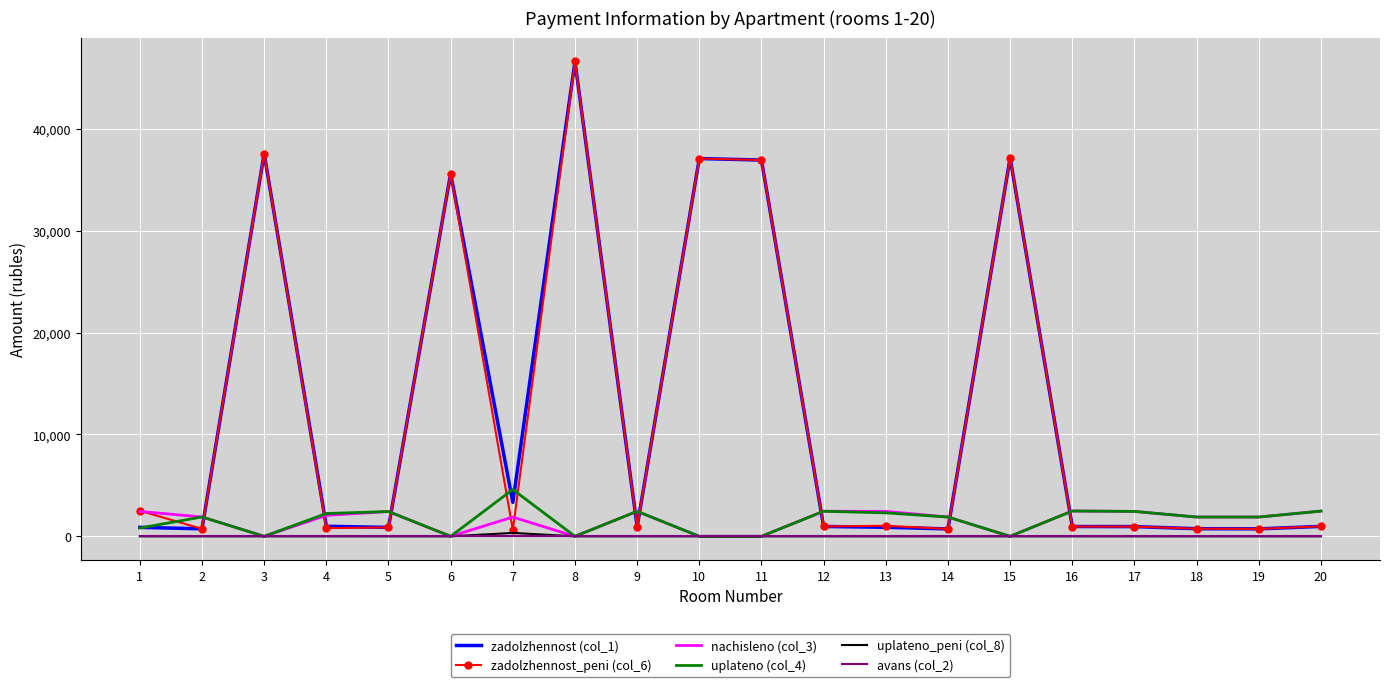

What is the difference between the maximum and minimum values in the nachisleno (col_3) series?

2485.2